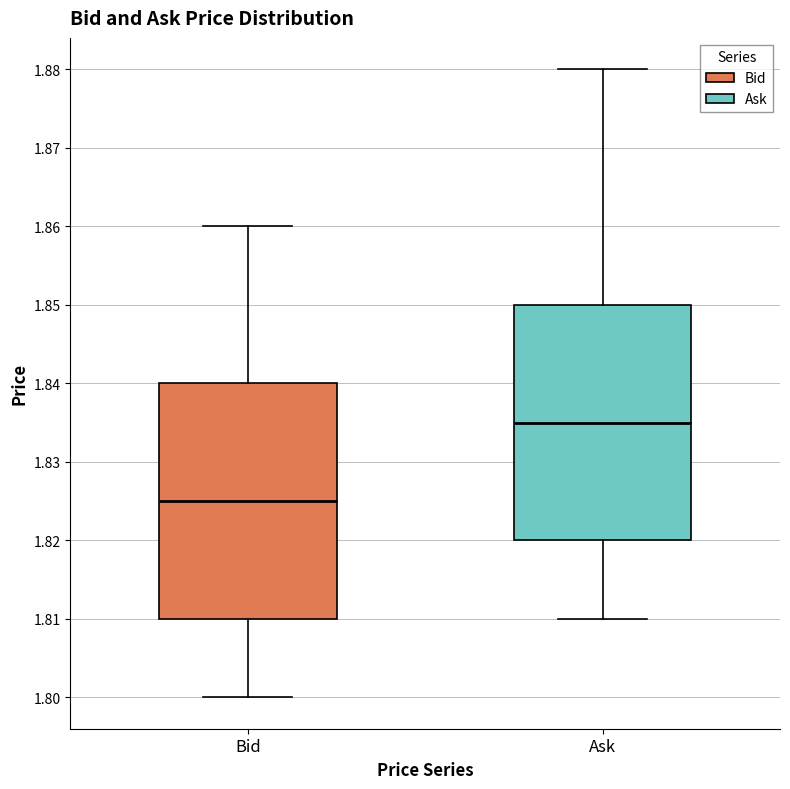

Which box's median line is the highest?

Ask